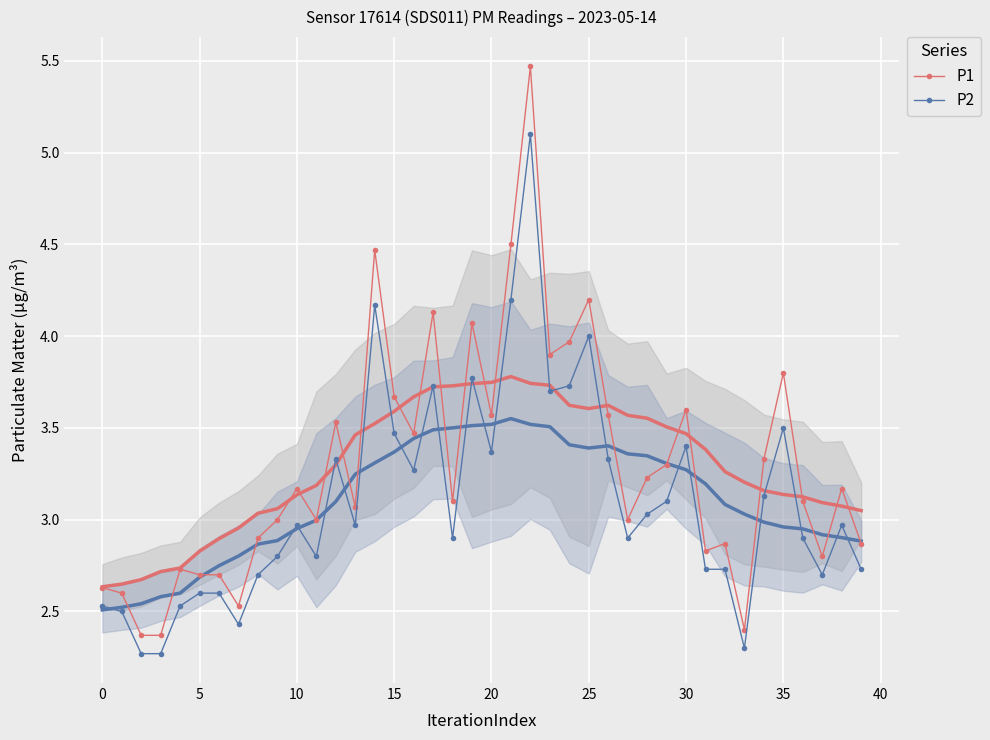

At which category is the sum across all series the highest?

22